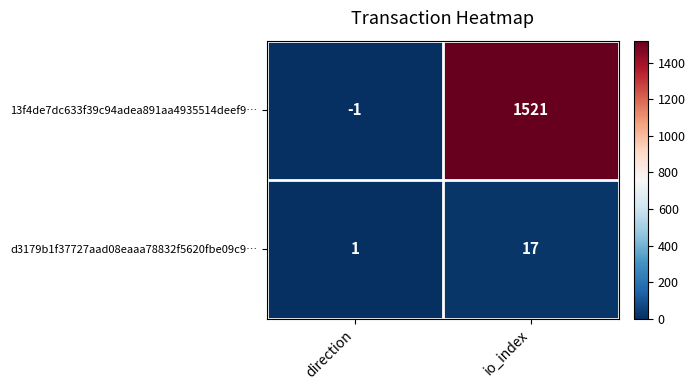

What is the average value of the 13f4de7dc633f39c94adea891aa4935514deef9… series?

760